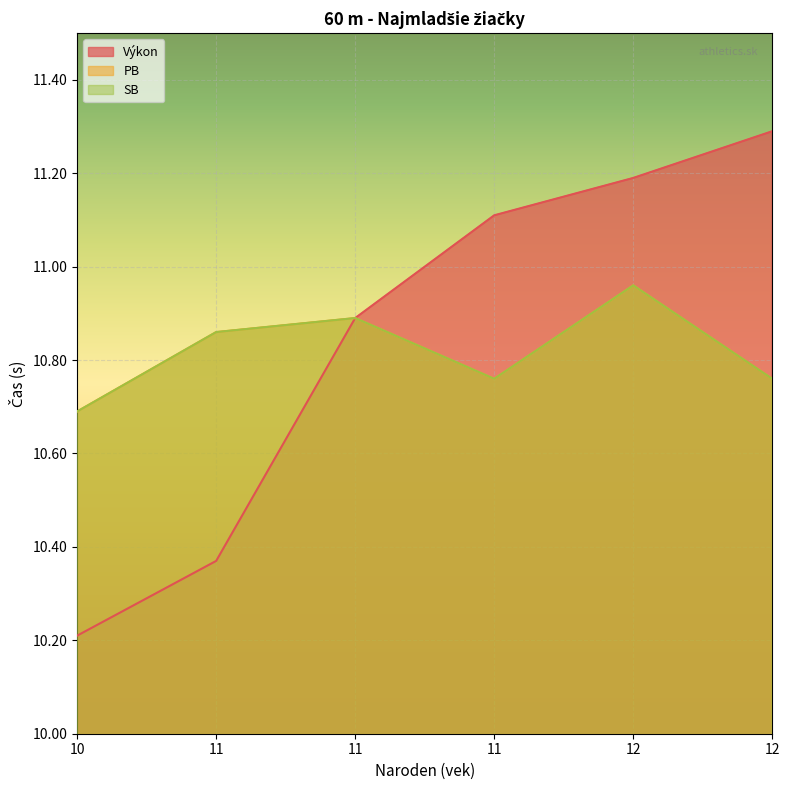

True or false: PB and SB cross at least once.

False